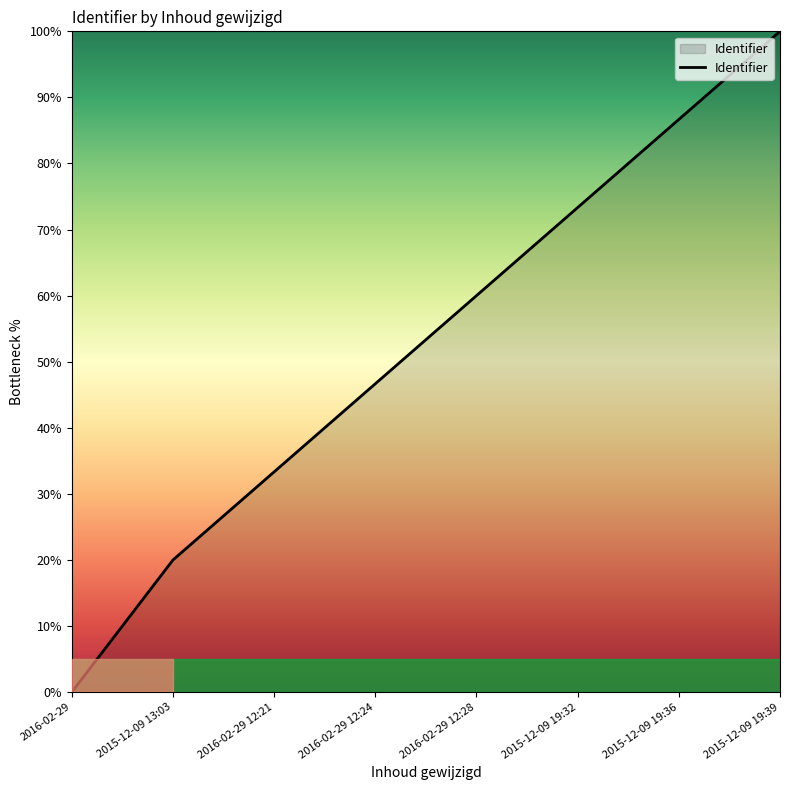

What position from the right is 2016-02-29 12:21?

6